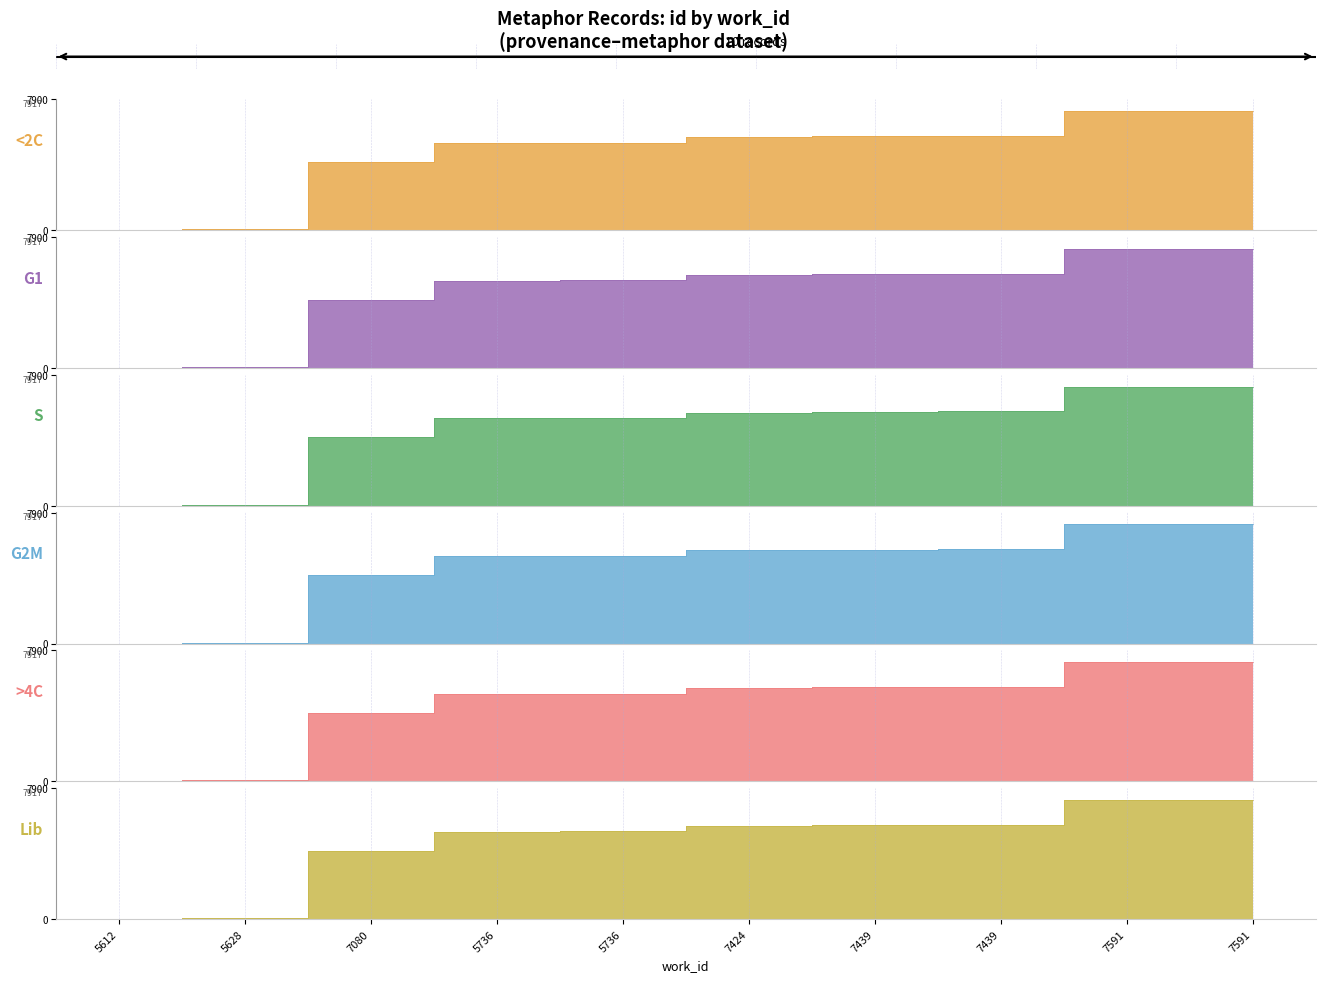

What is the sum of all S values?

46126